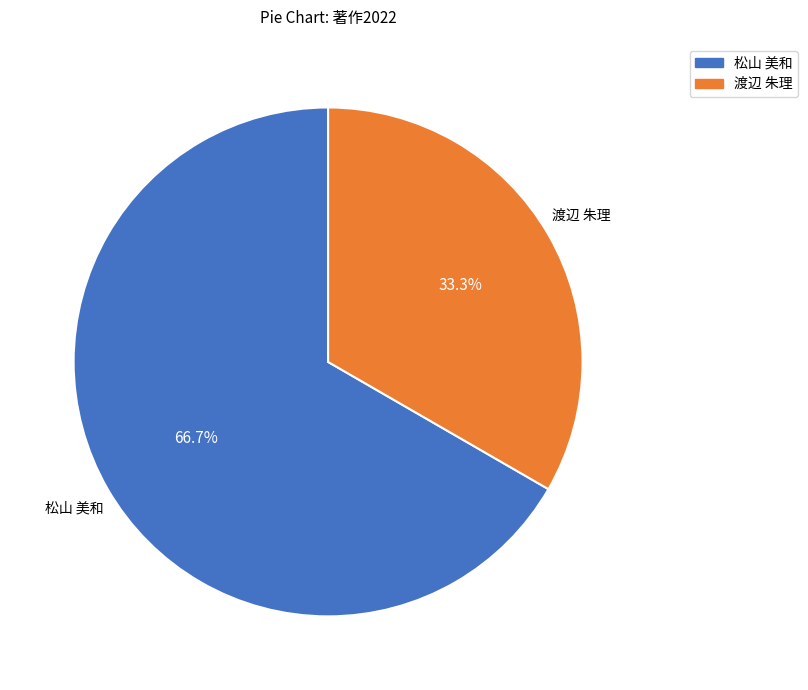

True or false: 渡辺 朱理 accounts for 26% of the total.

False